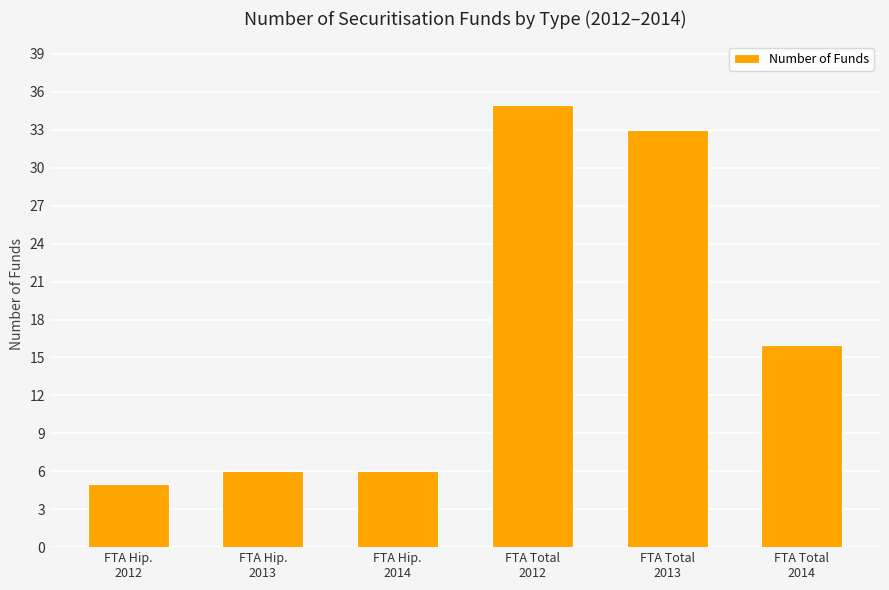

What is the average value?

17